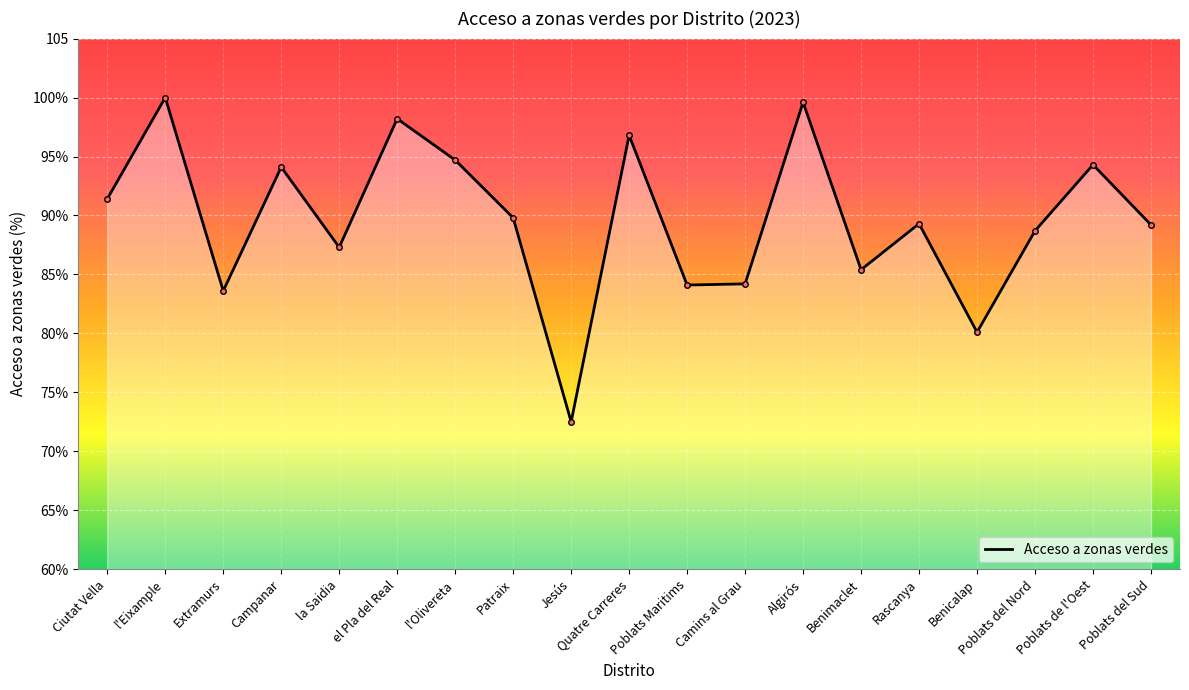

Rank the categories by value from highest to lowest.

l'Eixample, Algirós, el Pla del Real, Quatre Carreres, l'Olivereta, Poblats de l'Oest, Campanar, Ciutat Vella, Patraix, Rascanya, Poblats del Sud, Poblats del Nord, la Saidia, Benimaclet, Camins al Grau, Poblats Maritims, Extramurs, Benicalap, Jesús